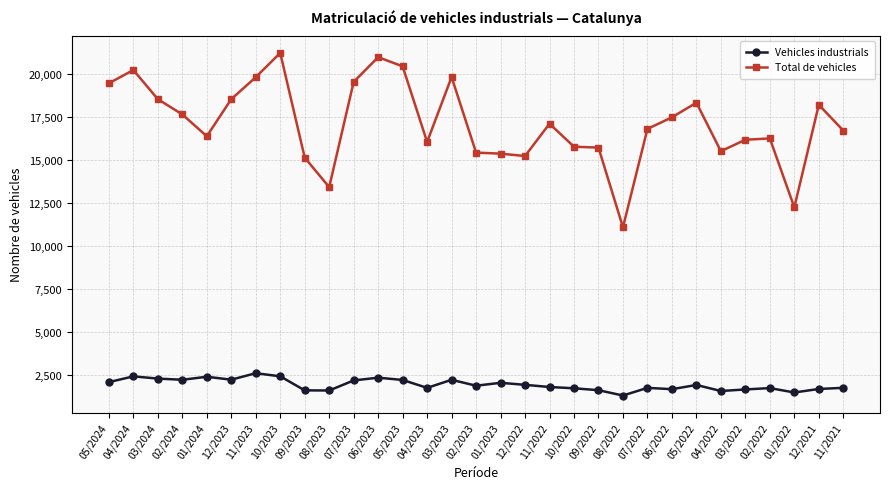

Rank the series by their maximum value, from lowest to highest.

Vehicles industrials, Total de vehicles